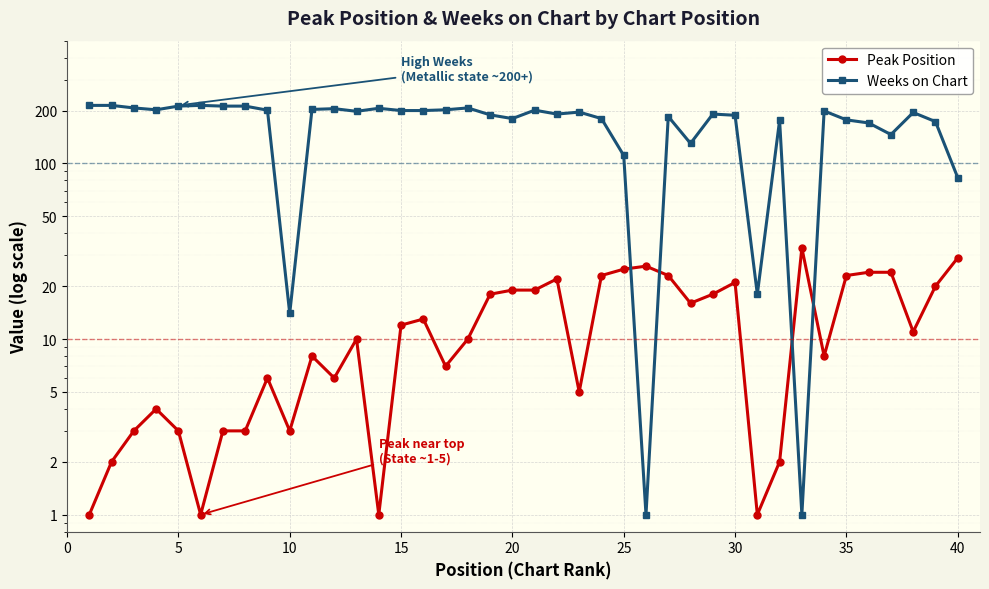

What is the lowest value of the Weeks on Chart series?

1